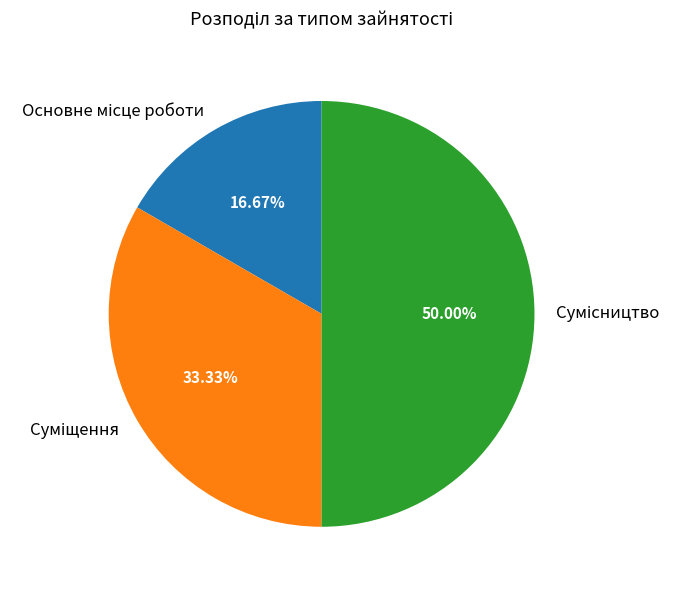

True or false: Суміщення accounts for 33% of the total.

True